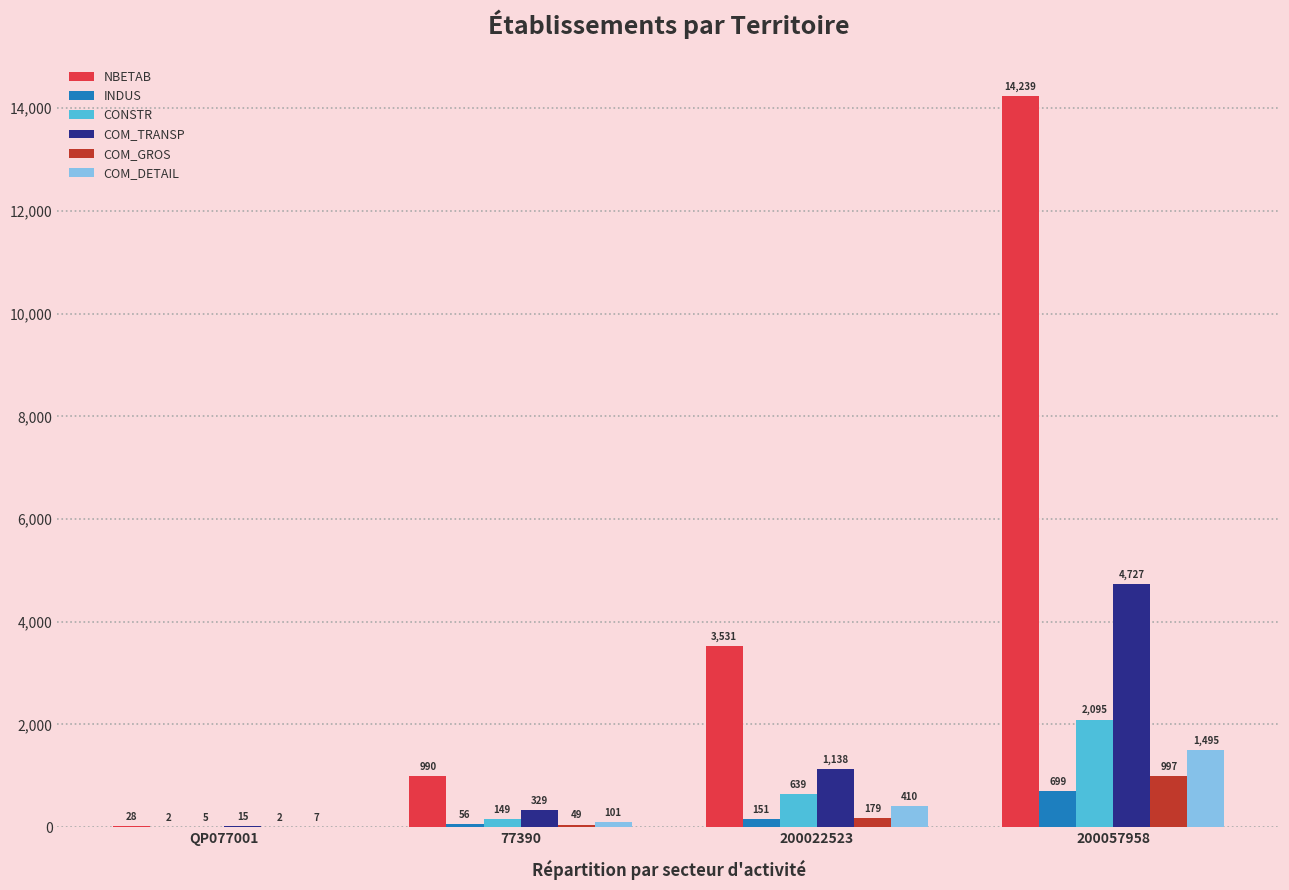

What is the sum of the COM_DETAIL values at 77390 and 200057958?

1596